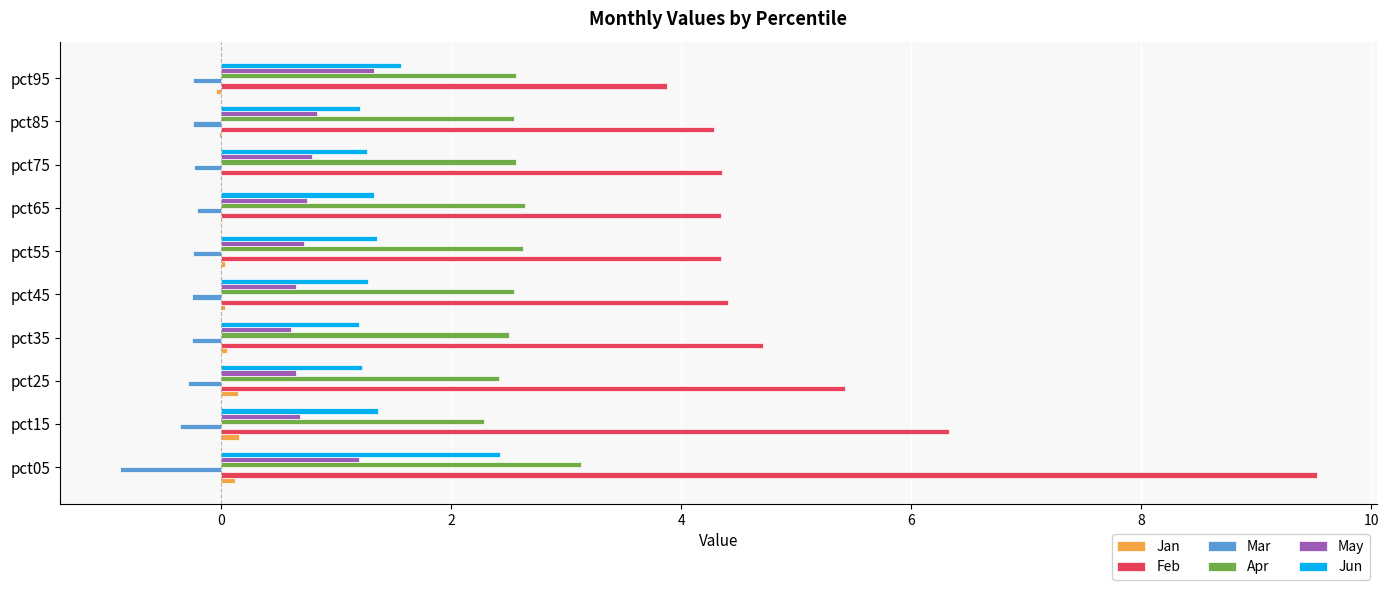

What is the sum of all Mar values?

-3.2